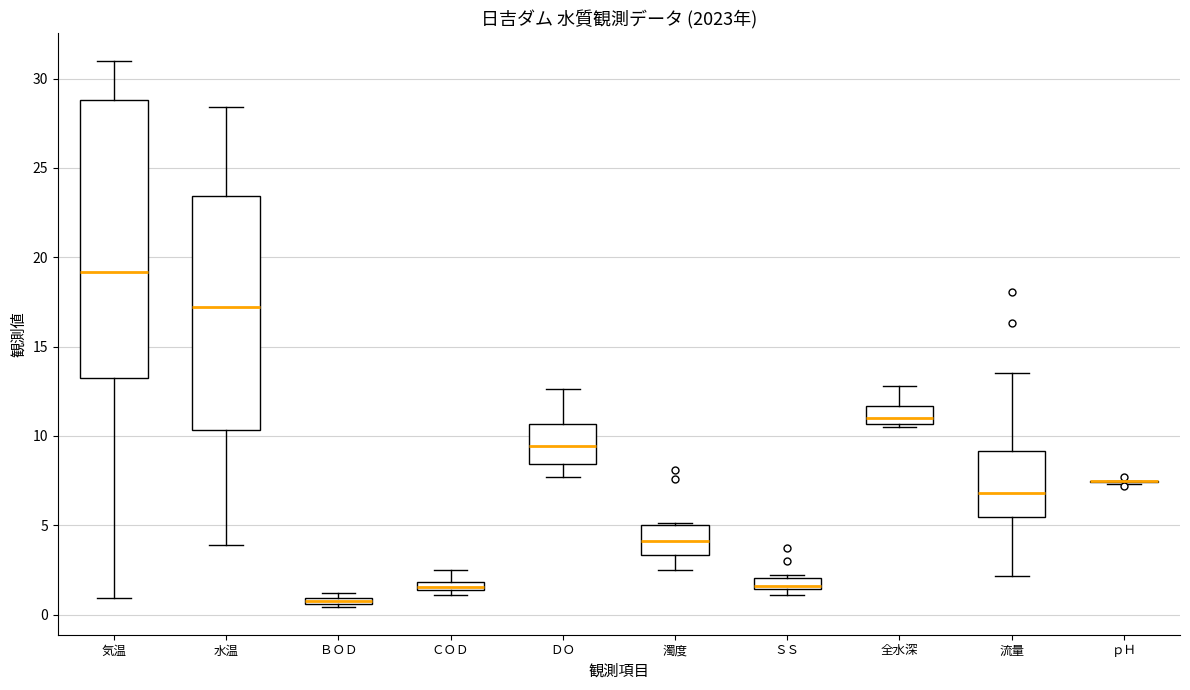

Which box is the tallest, from its lower edge to its upper edge?

気温